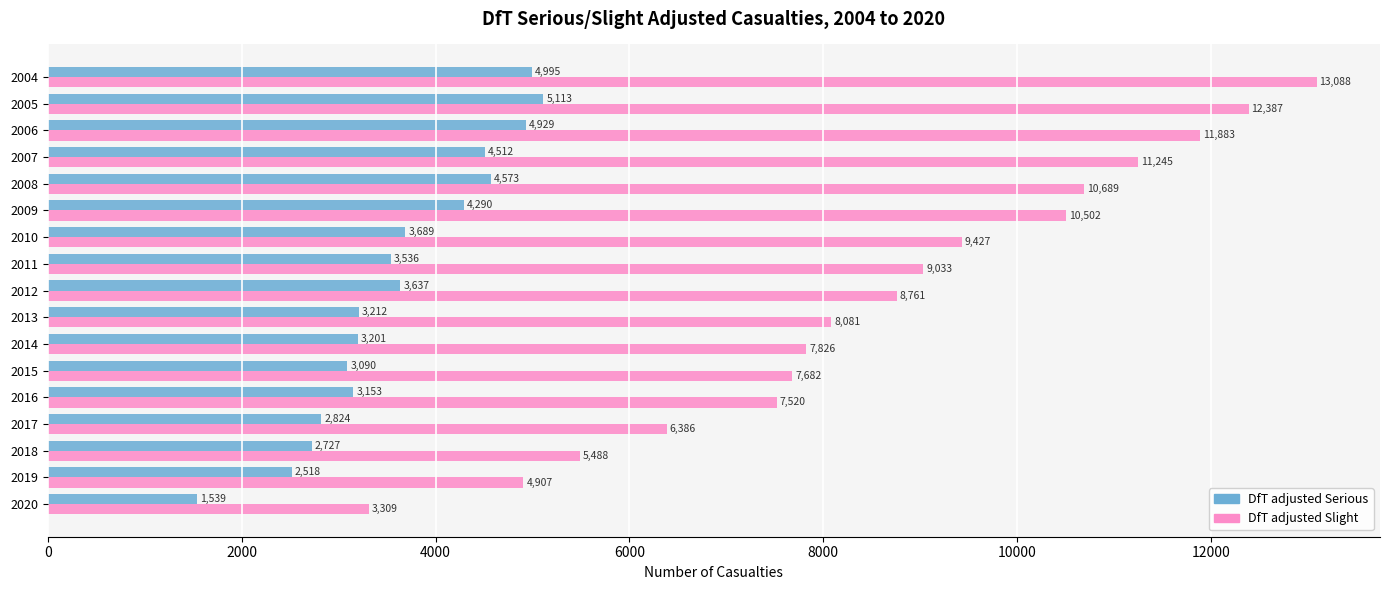

What is the difference between the second highest and second lowest values in the DfT adjusted Serious series?

2477